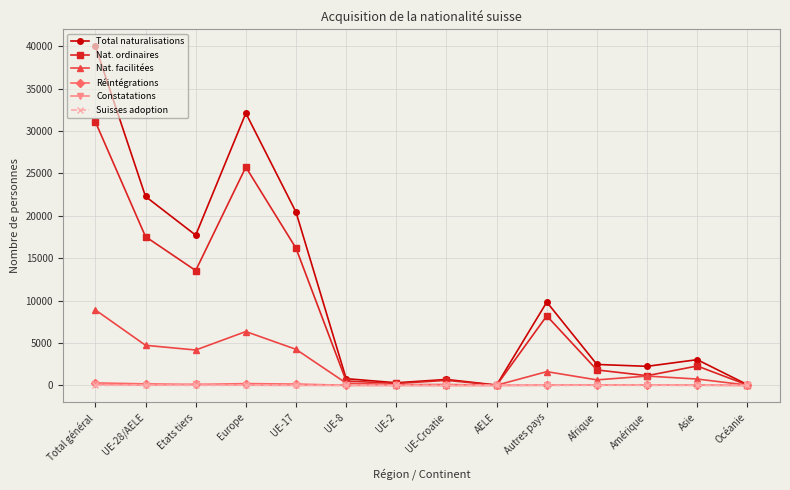

At which category is the sum across all series the highest?

Total général